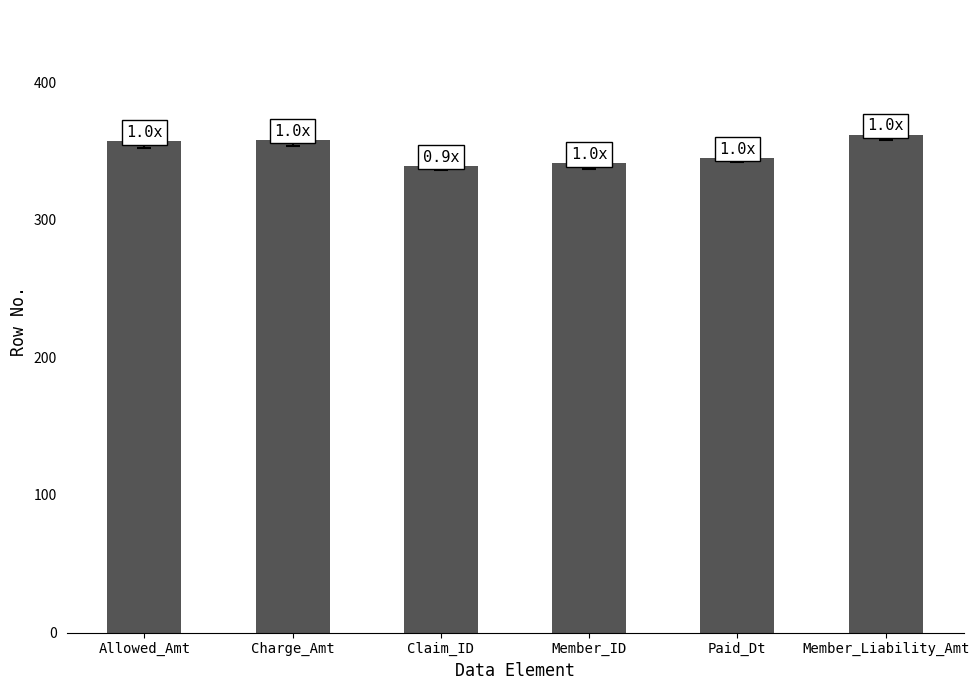

What is the approximate value at Member_ID?

341